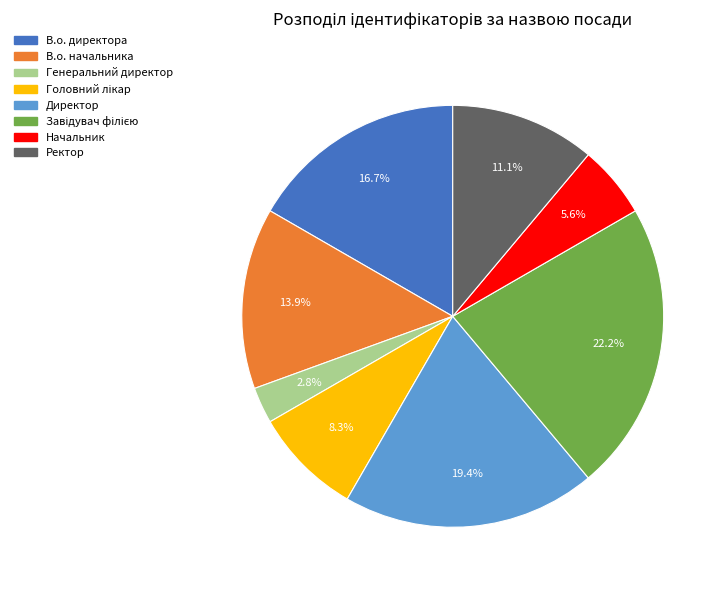

Which has a higher value, В.о. начальника or Начальник?

В.о. начальника